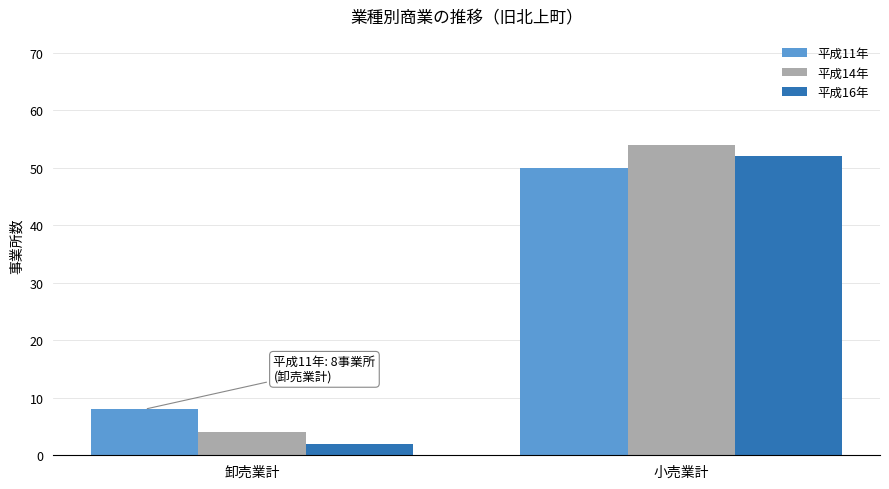

What is the maximum value for 平成14年?

54